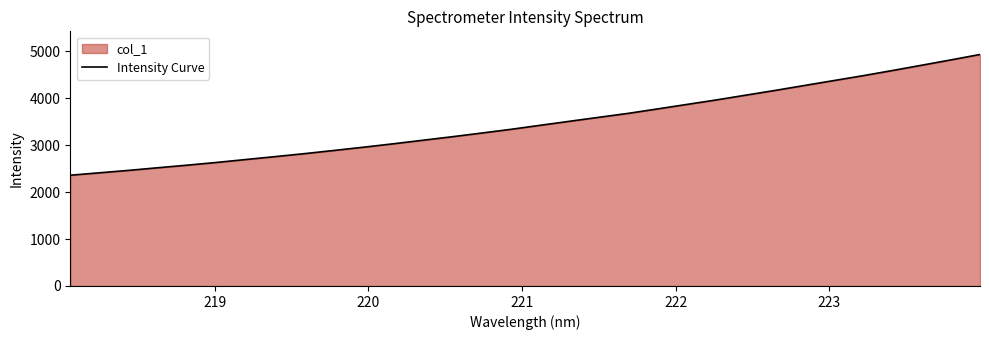

Reading right to left, what are all the values shown in this chart?

4934.9	4818.5	4704.5	4591.8	4481.6	4377.5	4272.8	4167.5	4066.6	3965.3	3869.8	3774.1	3679.4	3595.5	3510.6	3425.1	3338.8	3259.4	3181.0	3106.2	3031.2	2959.4	2890.4	2822.7	2759.2	2697.3	2634.6	2576.3	2521.2	2465.0	2412.9	2361.0